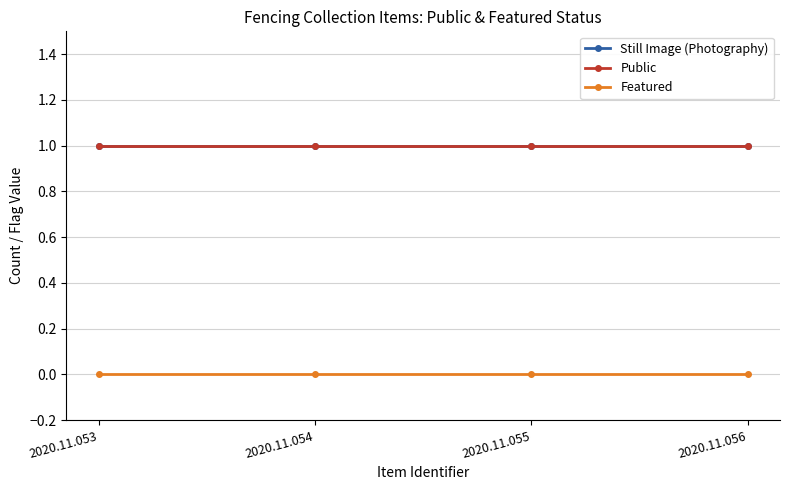

True or false: Public and Featured cross at least once.

False